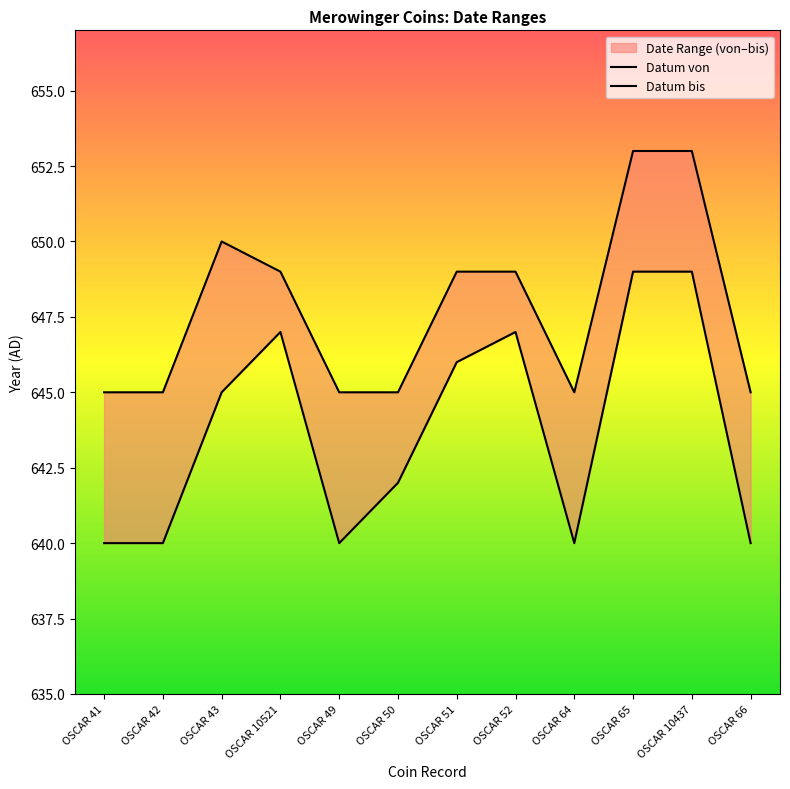

Reading left to right, what are all the values shown in this chart?

Datum von: OSCAR 41=640	OSCAR 42=640	OSCAR 43=645	OSCAR 10521=647	OSCAR 49=640	OSCAR 50=642	OSCAR 51=646	OSCAR 52=647	OSCAR 64=640	OSCAR 65=649	OSCAR 10437=649	OSCAR 66=640
Datum bis: OSCAR 41=645	OSCAR 42=645	OSCAR 43=650	OSCAR 10521=649	OSCAR 49=645	OSCAR 50=645	OSCAR 51=649	OSCAR 52=649	OSCAR 64=645	OSCAR 65=653	OSCAR 10437=653	OSCAR 66=645